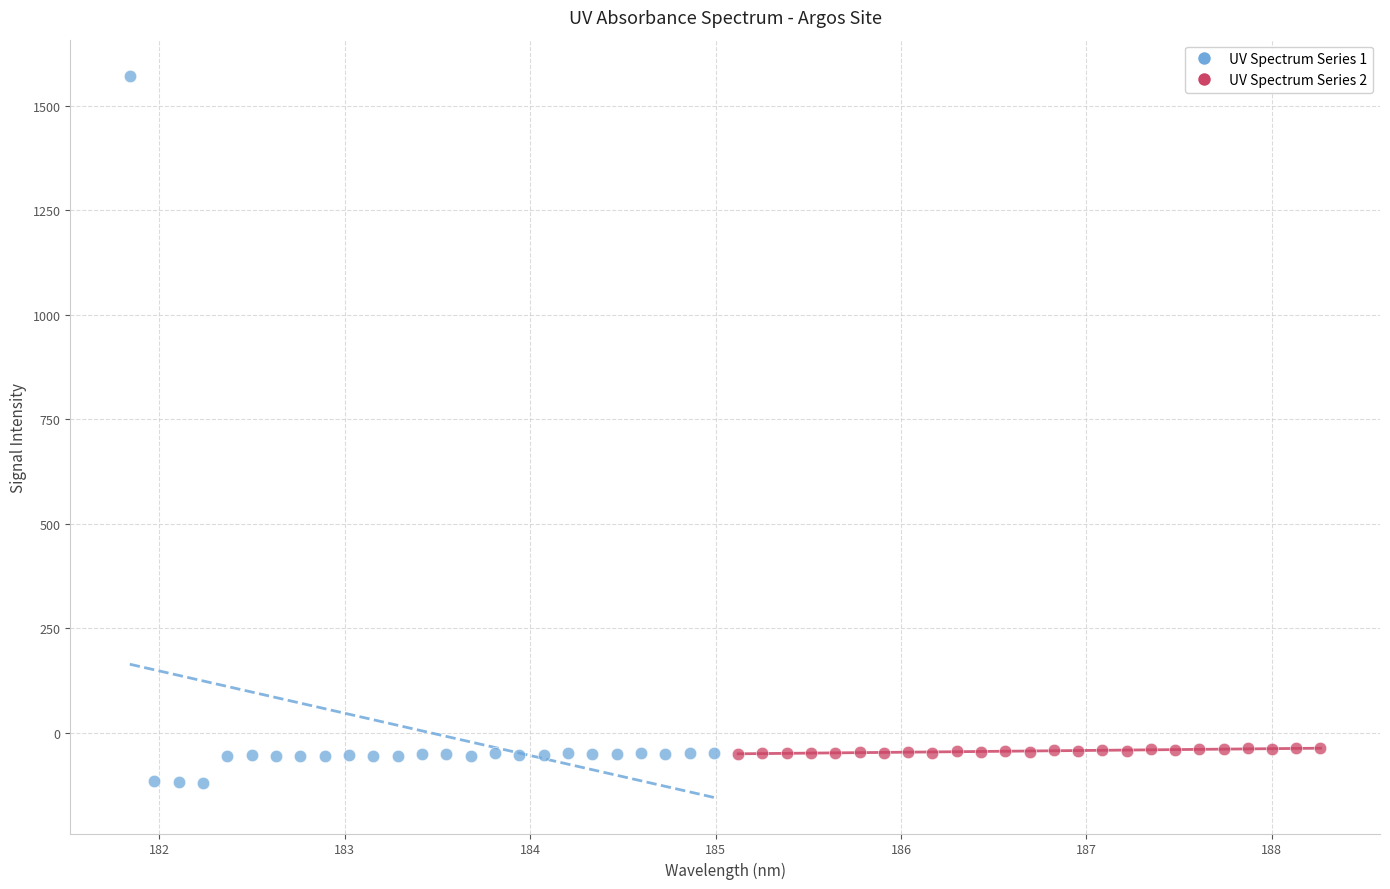

Which series contains the highest Y value?

UV Spectrum Series 1